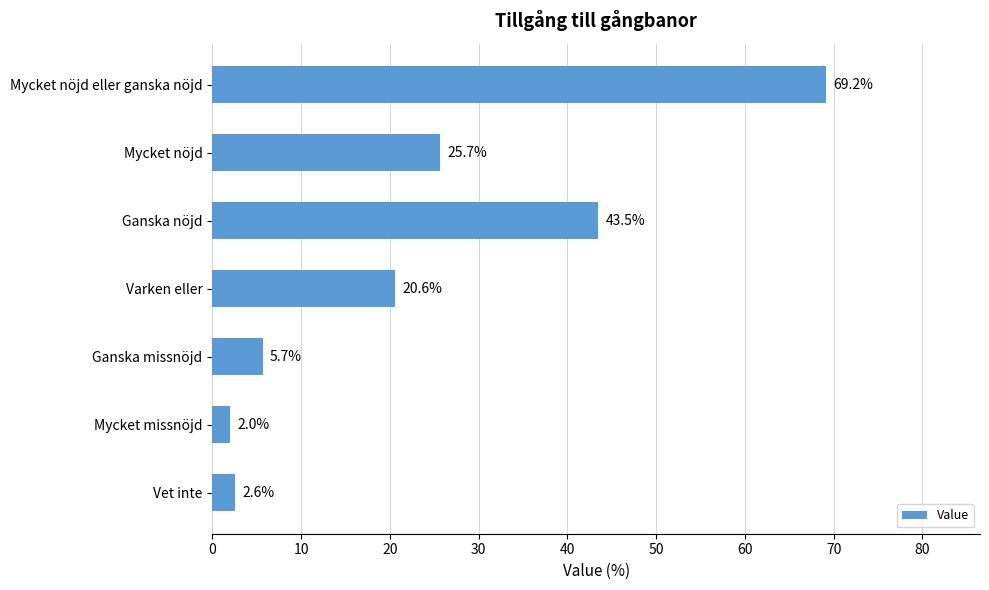

What is the maximum value shown in the chart?

69.2